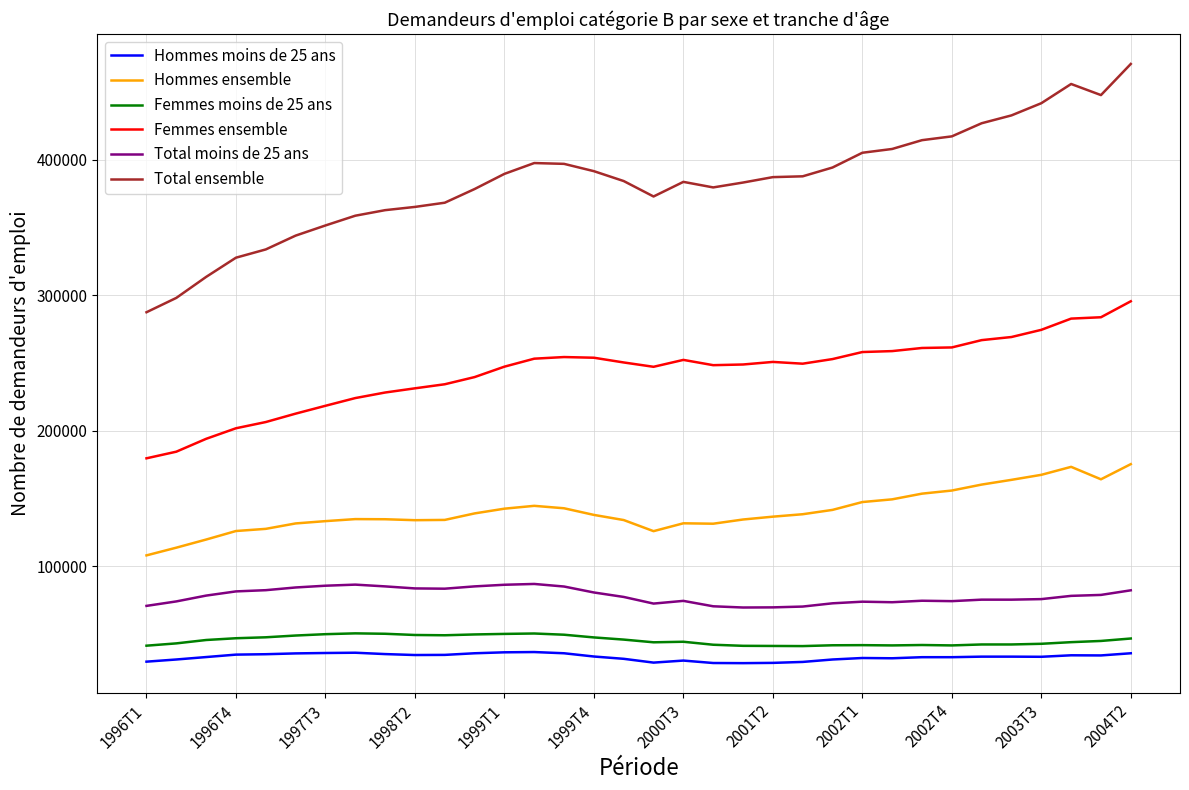

Which series has the widest spread of values?

Total ensemble